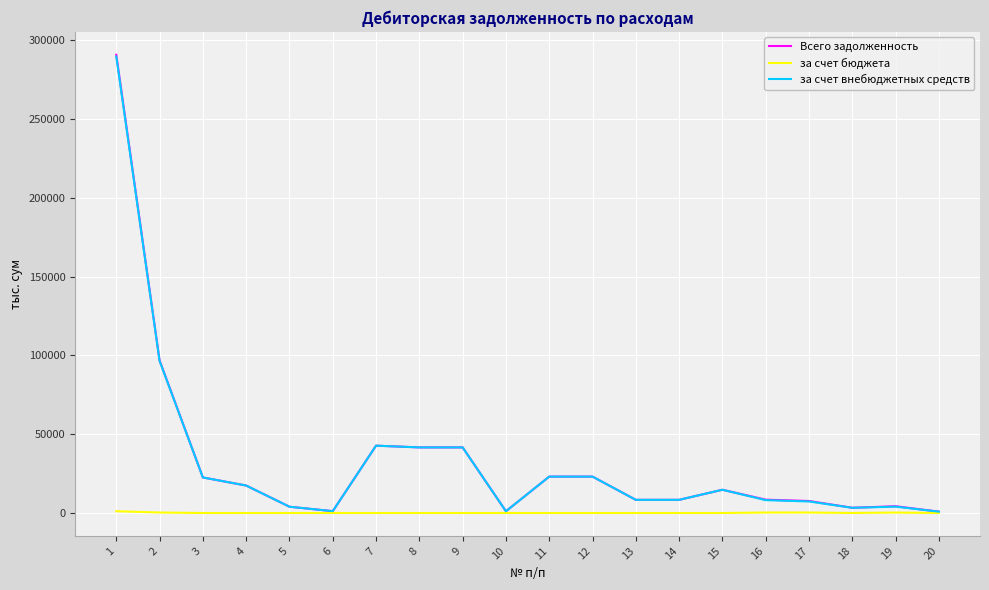

Where is the first local minimum for за счет внебюджетных средств?

6